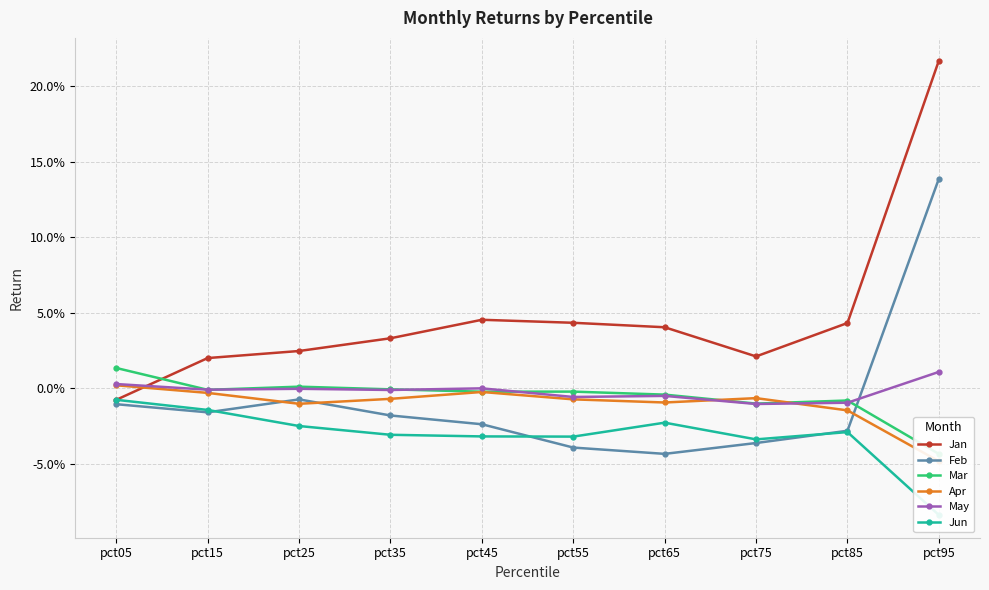

Where is the first local minimum for Apr?

pct25